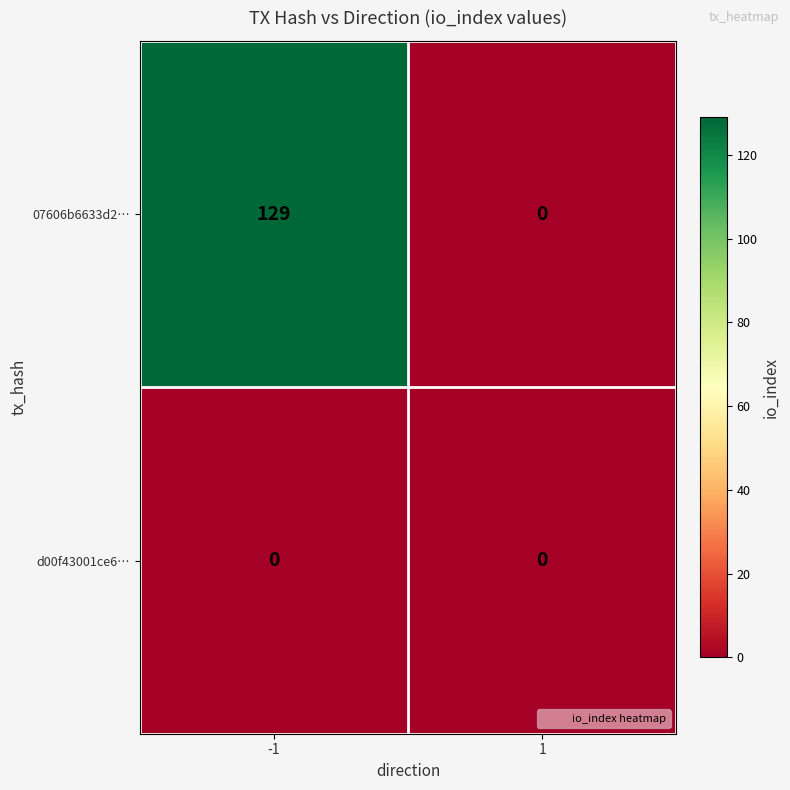

List the series in order of their peak value, lowest first.

d00f43001ce6…, 07606b6633d2…